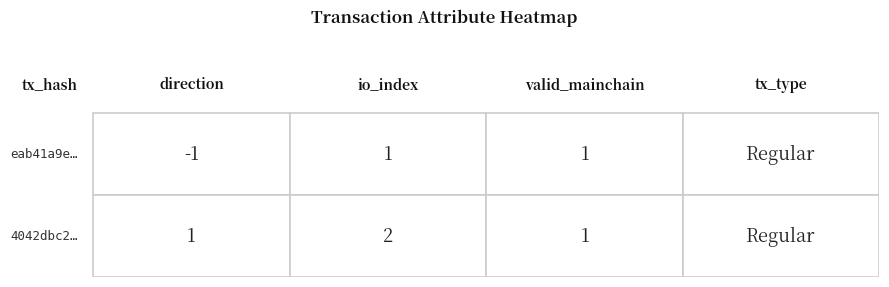

What is the total value across all series at 2?

2